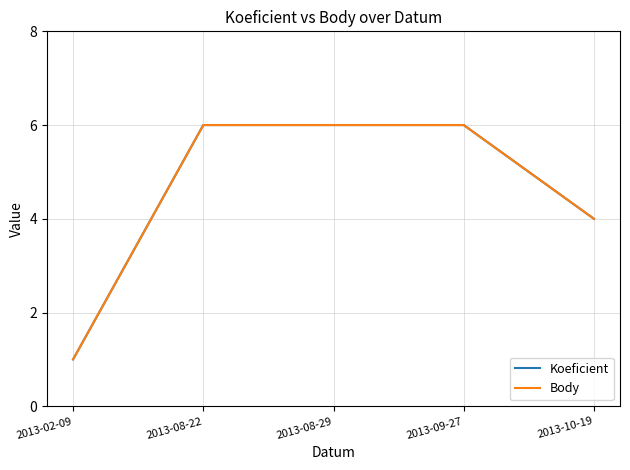

Between 2013-10-19 and 2013-08-22, which is larger?

2013-08-22